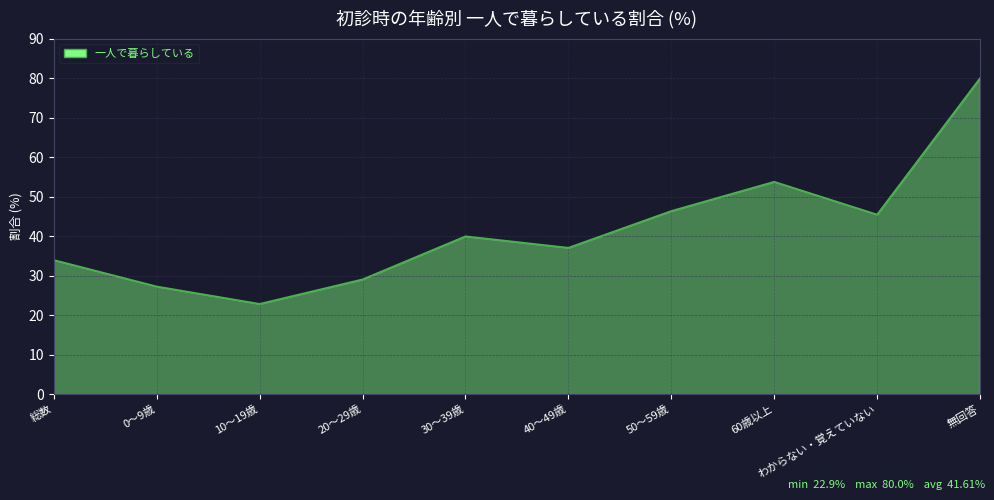

Reading right to left, transcribe all the data shown in this chart.

無回答=80.0	わからない・覚えていない=45.5	60歳以上=53.8	50～59歳=46.4	40～49歳=37.1	30～39歳=40.0	20～29歳=29.1	10～19歳=22.9	0～9歳=27.3	総数=34.0